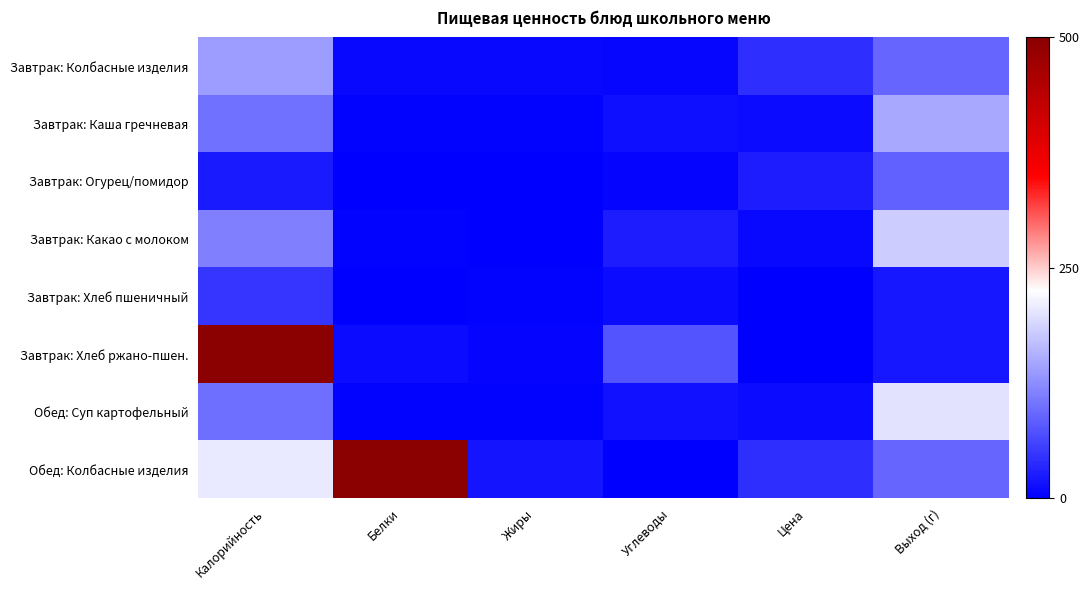

What is the greatest value displayed?

1478.0